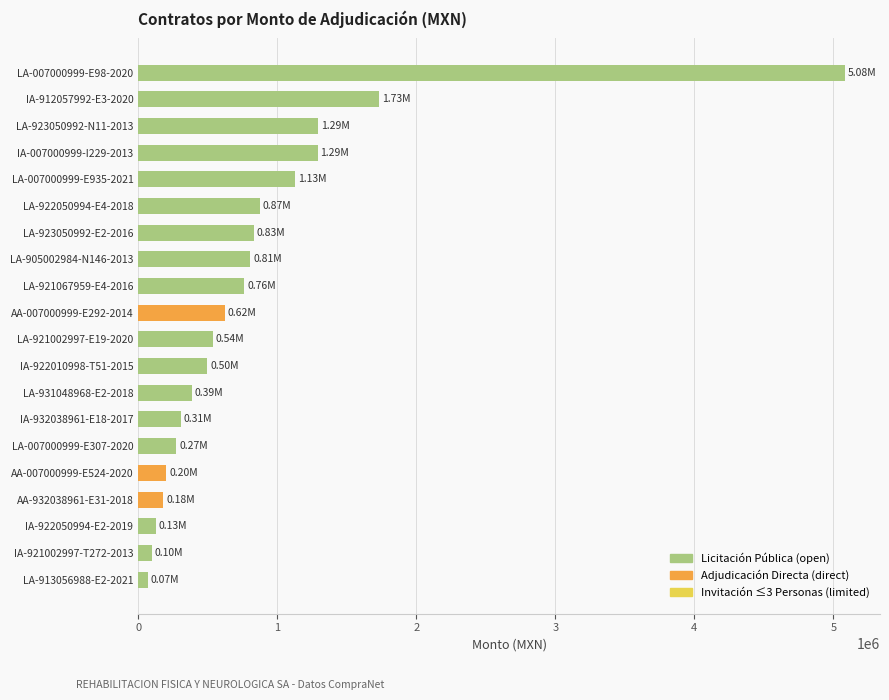

What is the sum of the values at LA-007000999-E307-2020 and AA-932038961-E31-2018?

454634.3